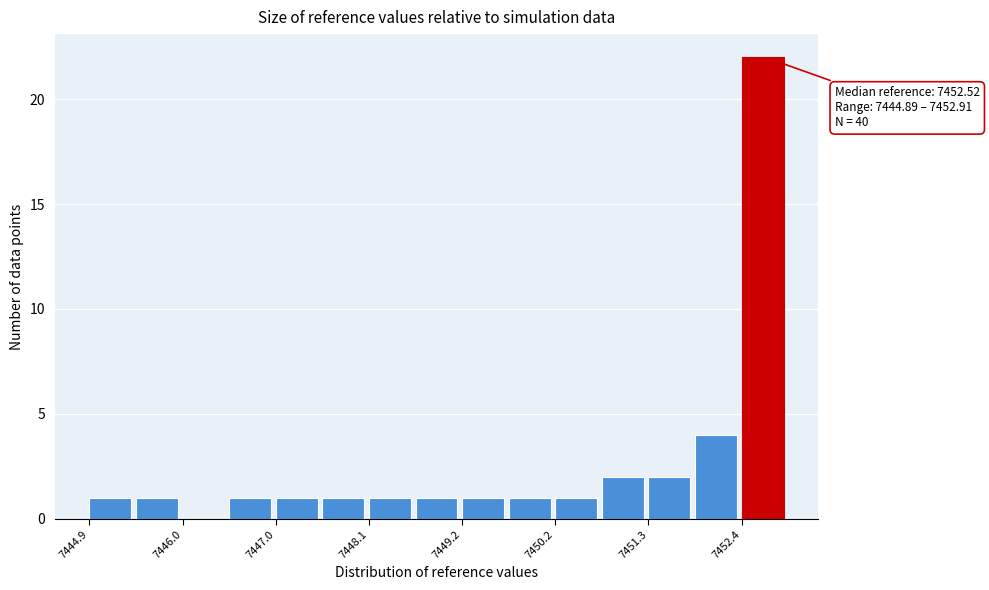

Read against the x-axis, roughly where is the centre of the tallest bar?

7452.6